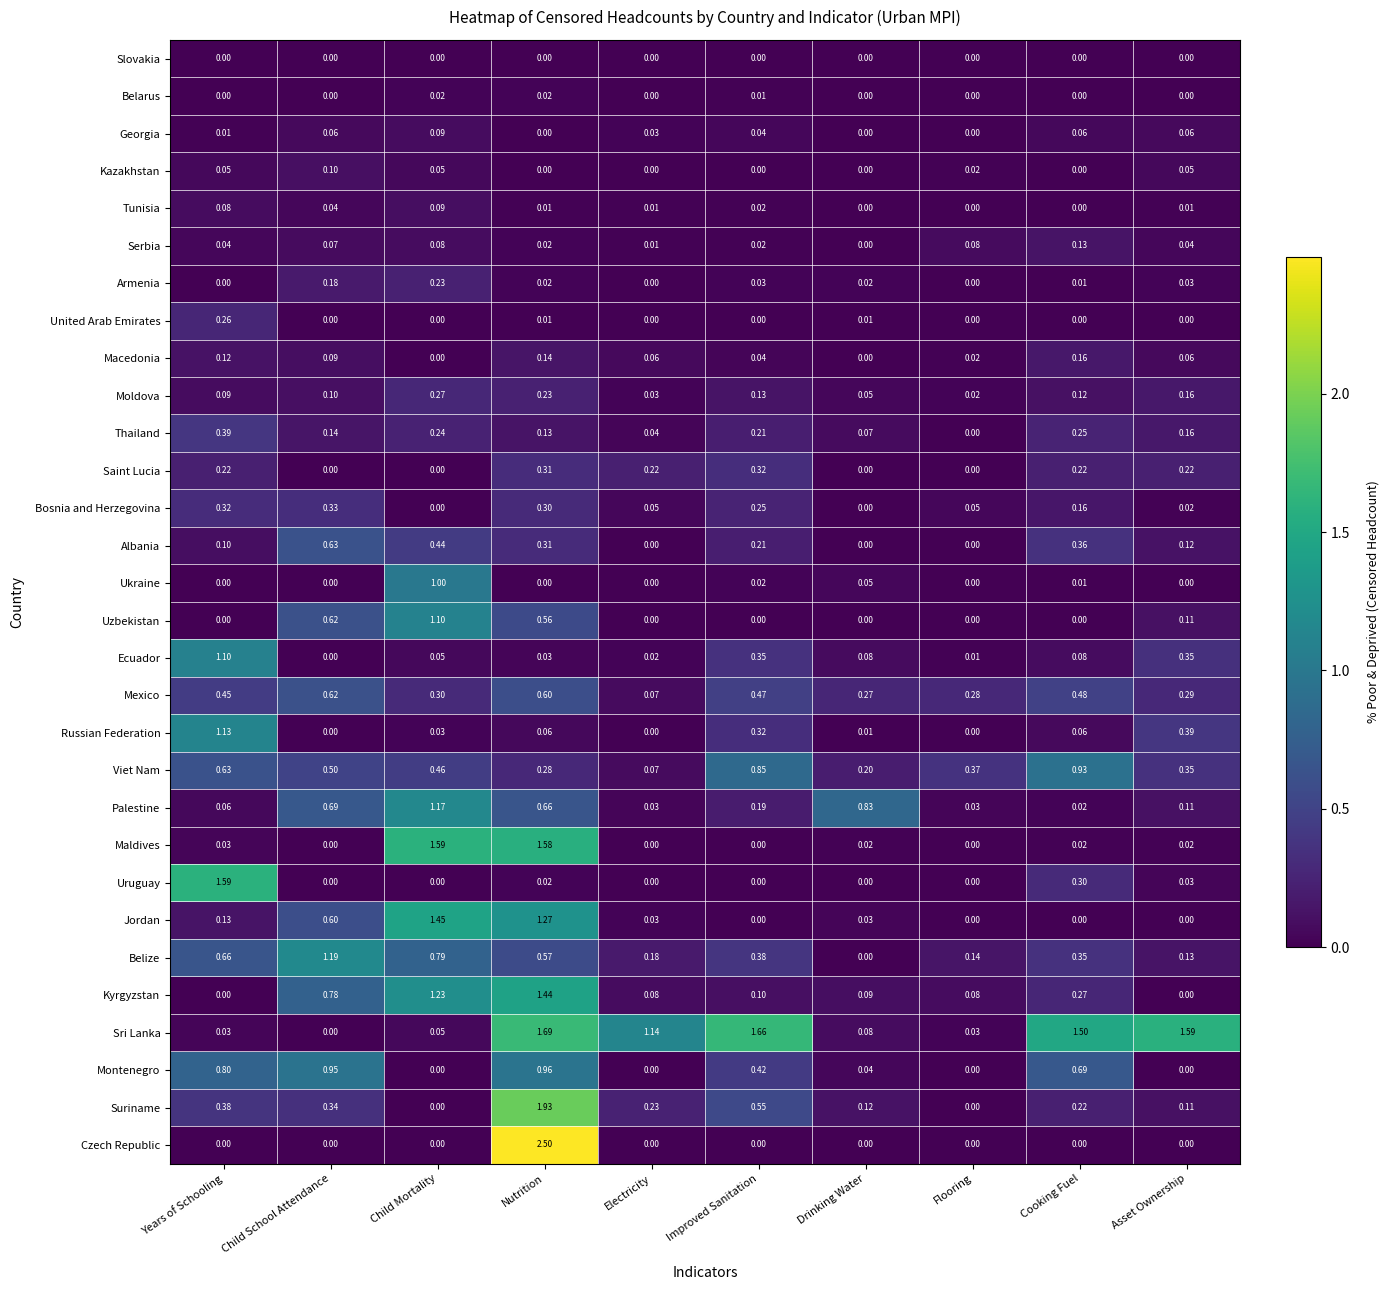

How many distinct data groups are displayed?

30